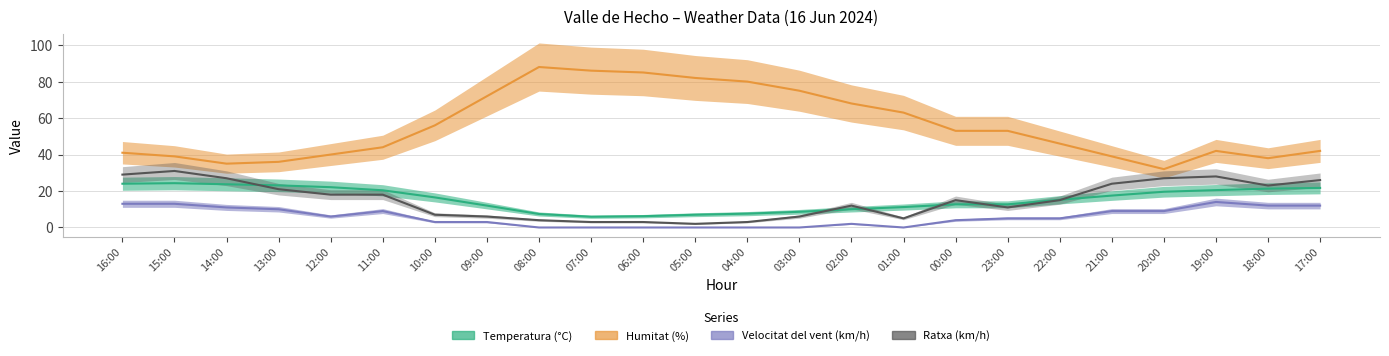

Which series has the largest range (max minus min)?

Humitat (%)